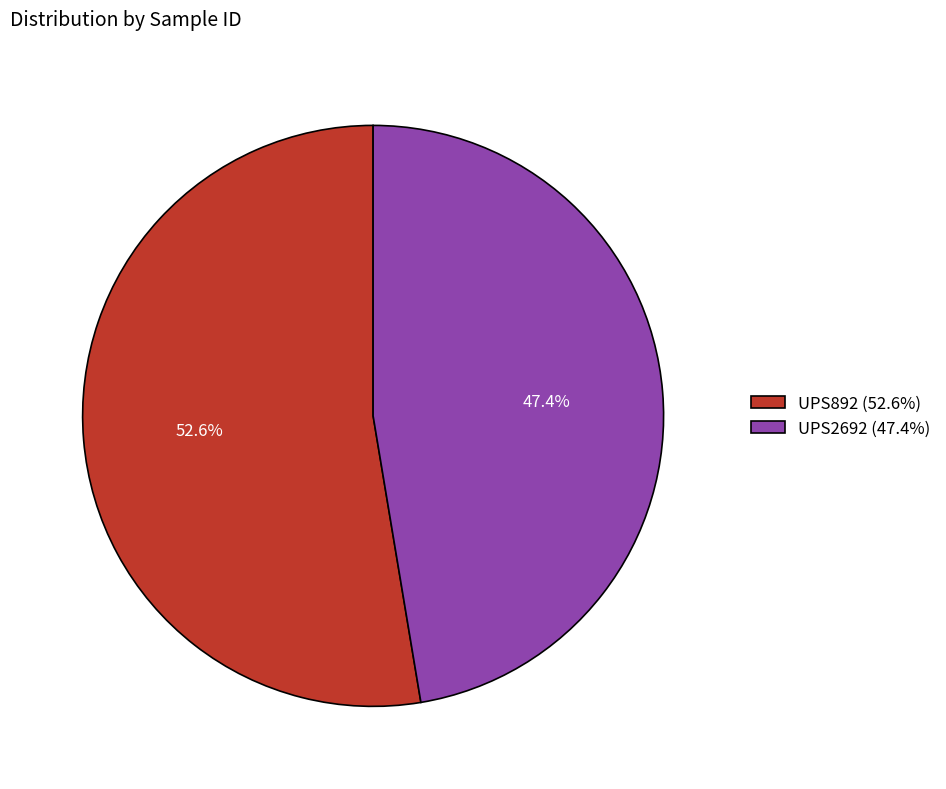

Rank the categories by value from highest to lowest.

UPS892, UPS2692